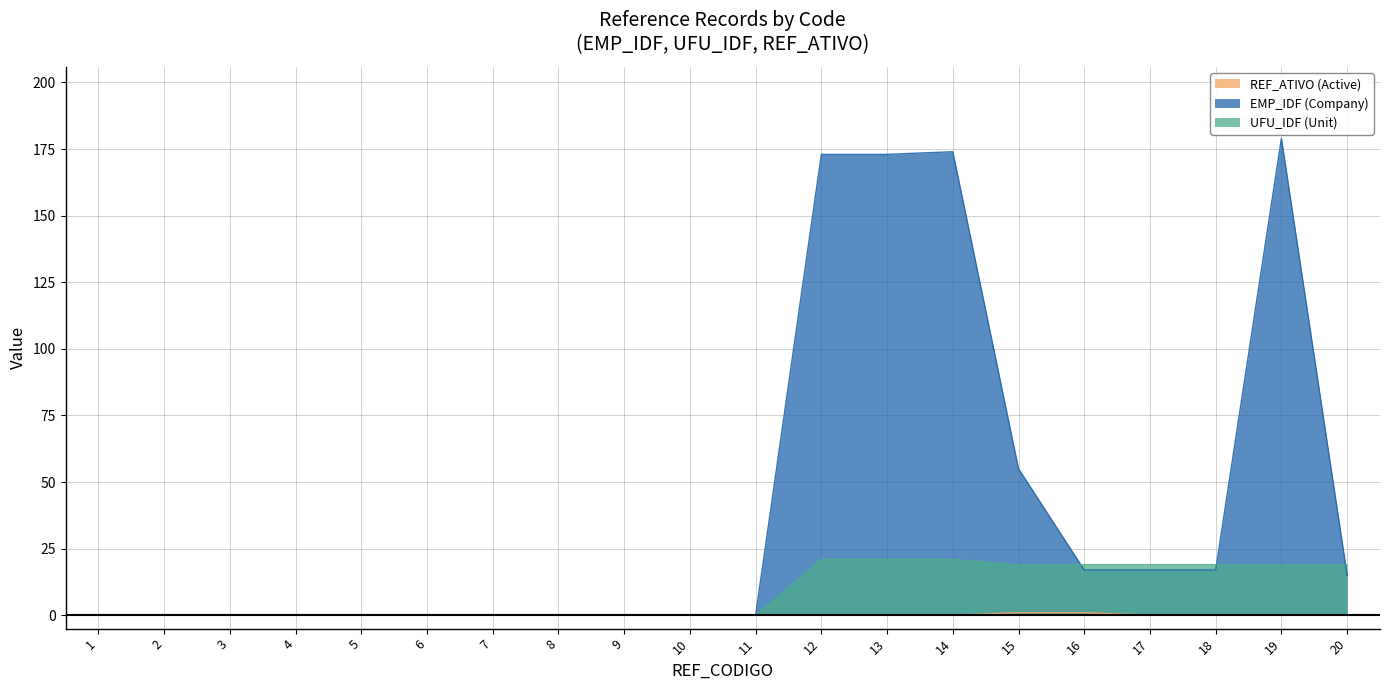

True or false: EMP_IDF (Company) and REF_ATIVO (Active) intersect in this chart.

False